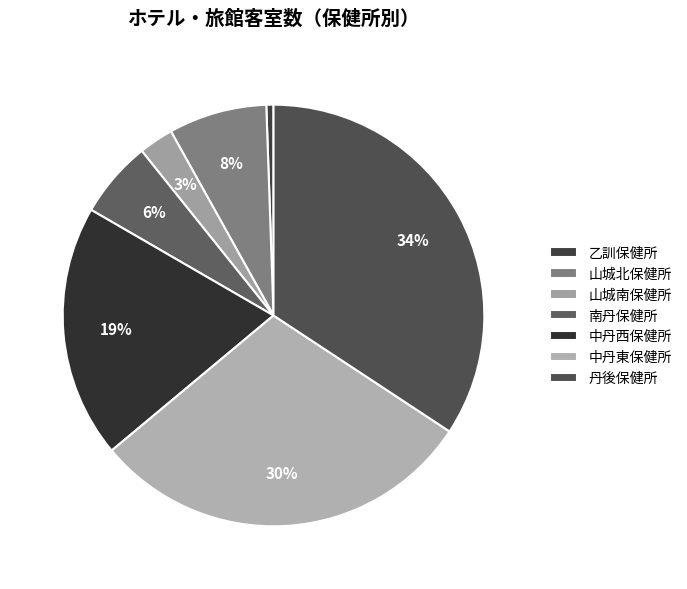

How many slices are in this pie chart?

7